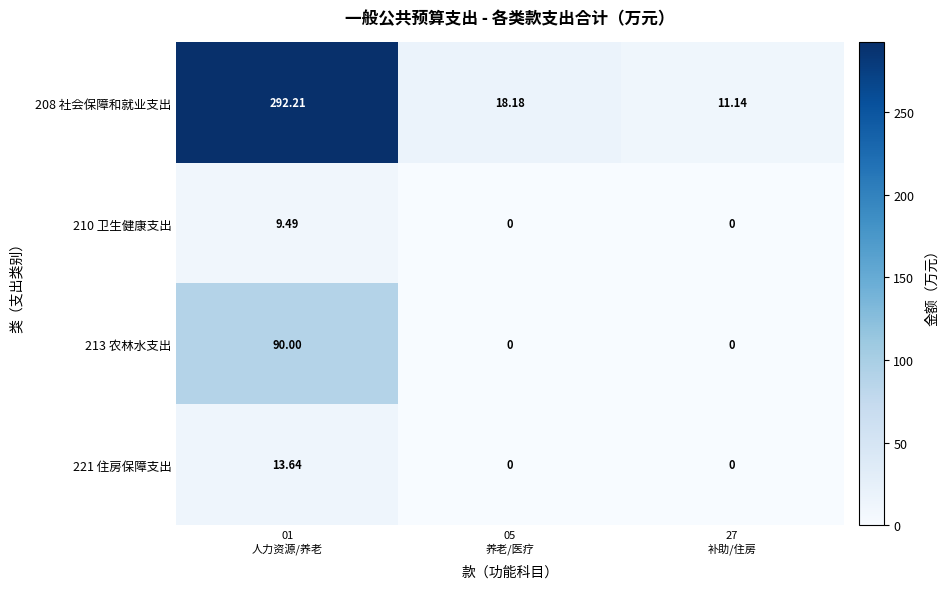

Which has a higher value, 01
人力资源/养老 or 05
养老/医疗?

01
人力资源/养老